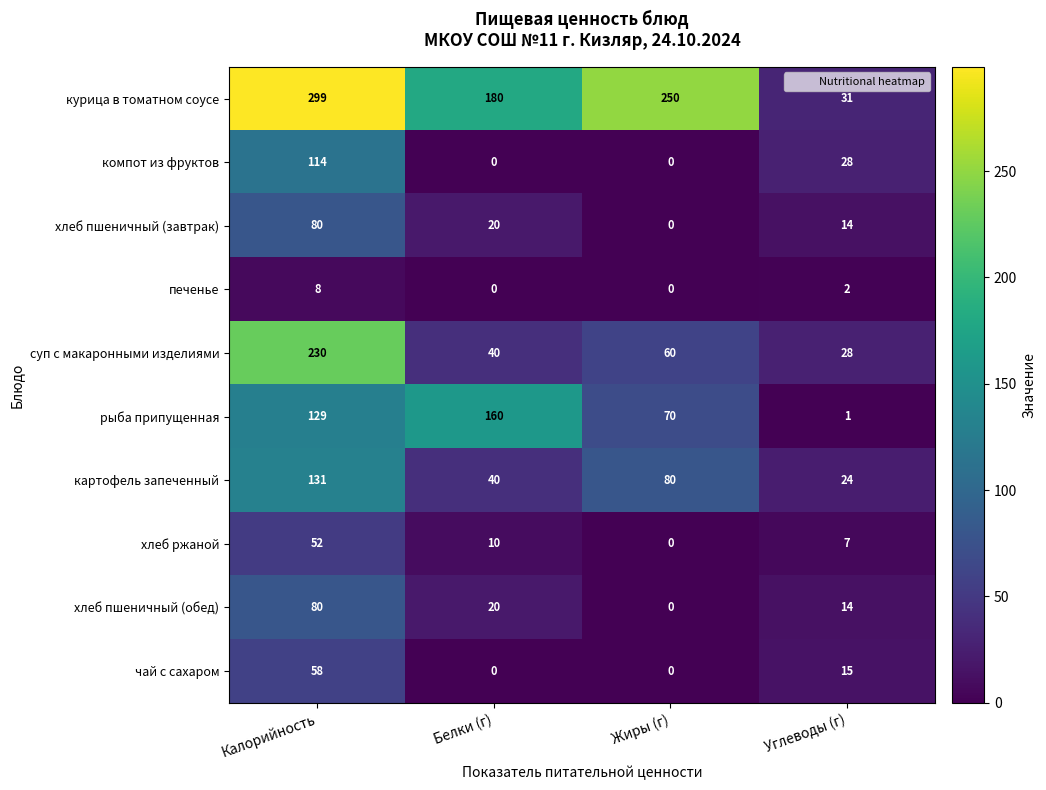

What is the sum of all хлеб пшеничный (обед) values?

114